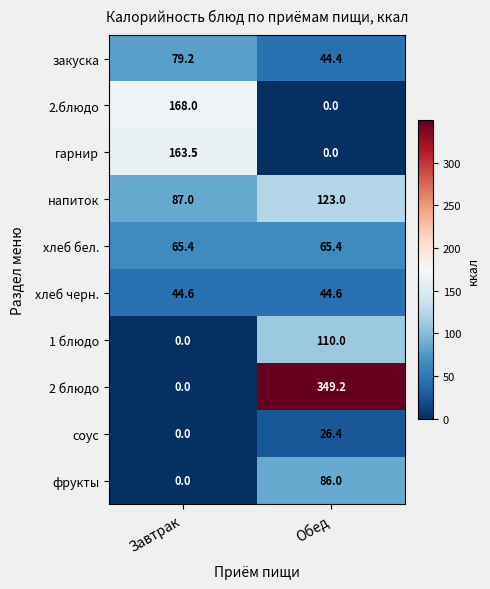

At which label does гарнир reach its peak?

Завтрак